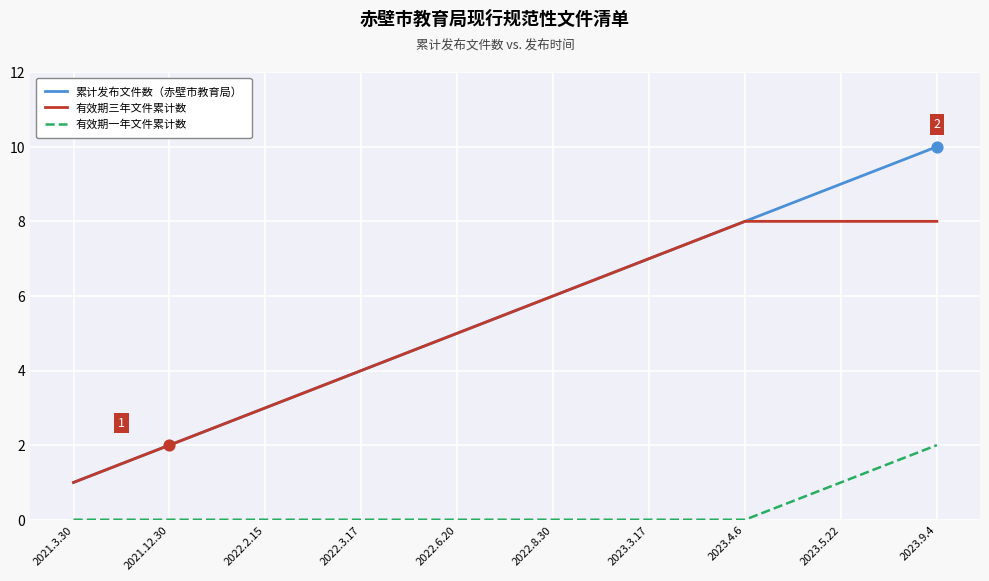

Which series has the widest spread of values?

累计发布文件数（赤壁市教育局）